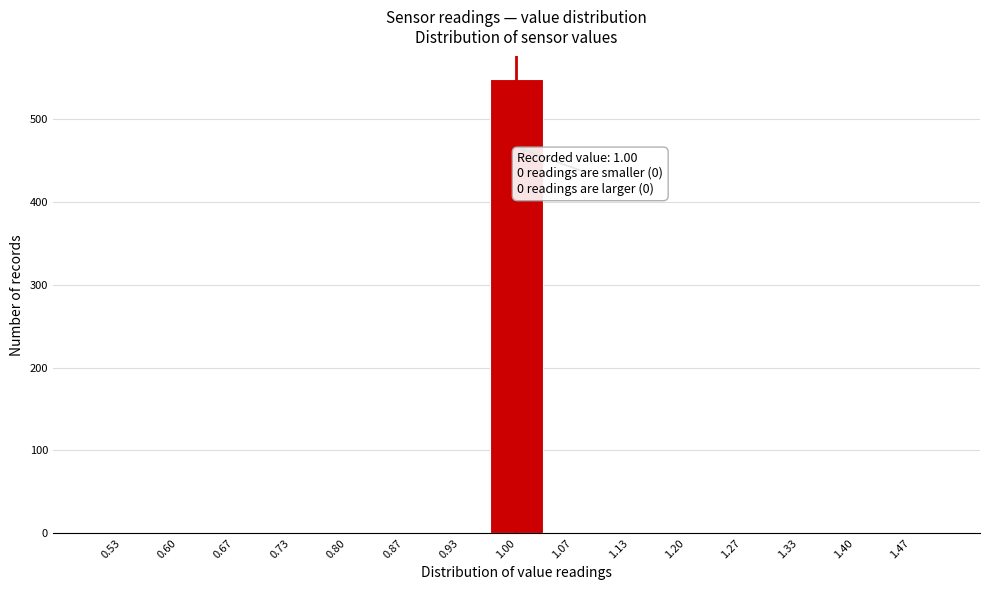

Which range on the x-axis has the tallest bar?

0.97 to 1.03